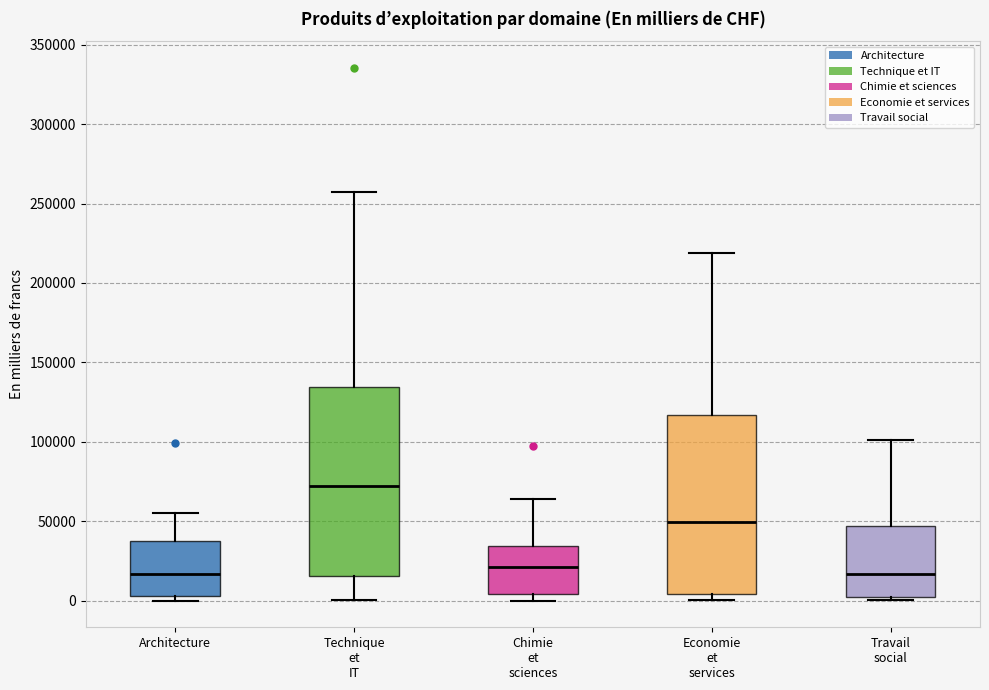

Where is the lower edge of the box for Technique et IT on the y-axis? The values are not printed on the chart, so give them approximately, as read against the axis.

15000